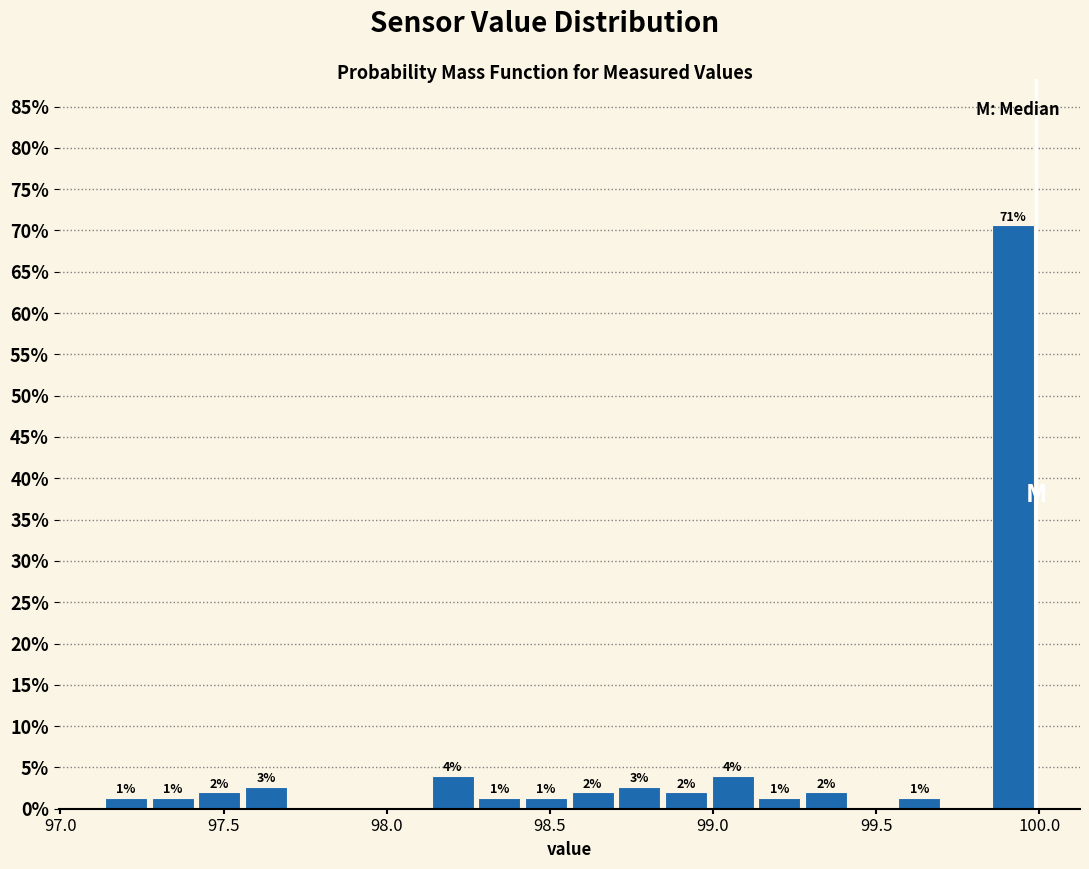

Read against the x-axis, roughly where is the centre of the tallest bar?

99.90